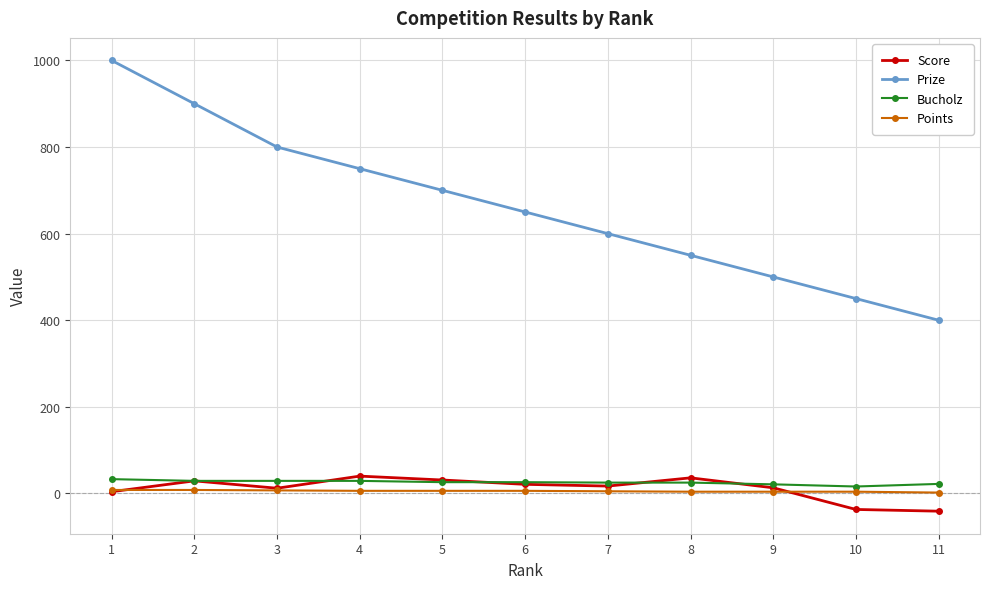

What is the lowest value of the Score series?

-41